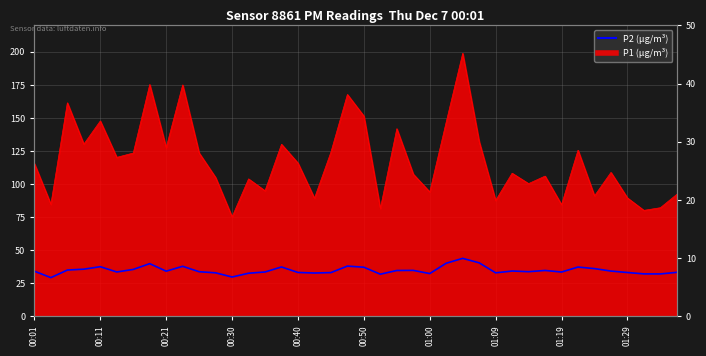

How many lines are shown in the chart?

1